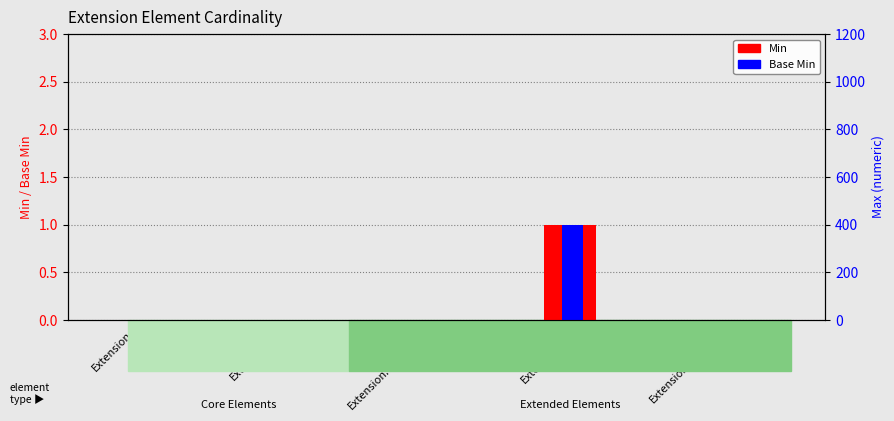

How many bars are there in each group?

2